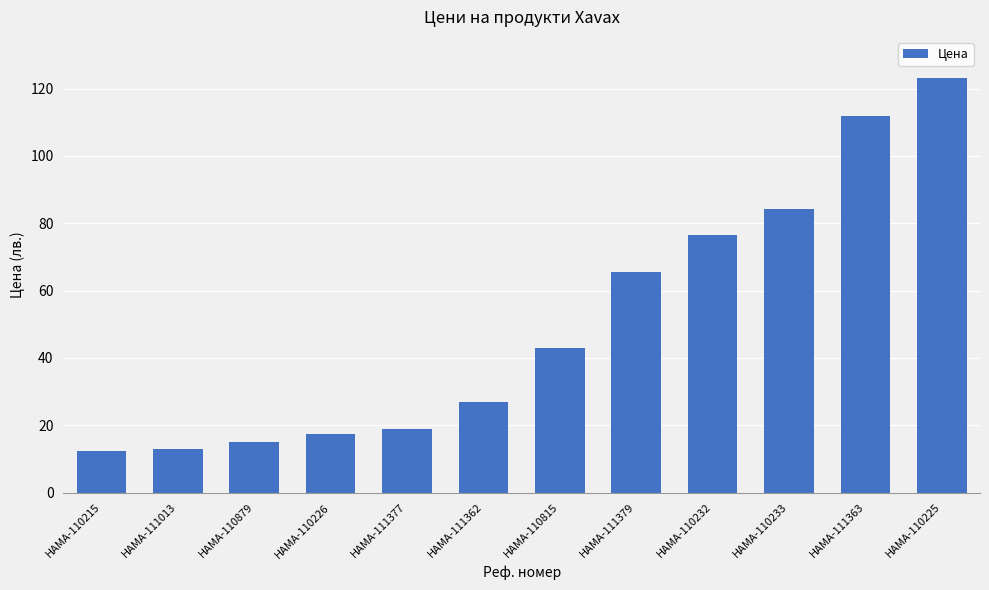

What is the change in value from HAMA-110815 to HAMA-110233?

+41.3